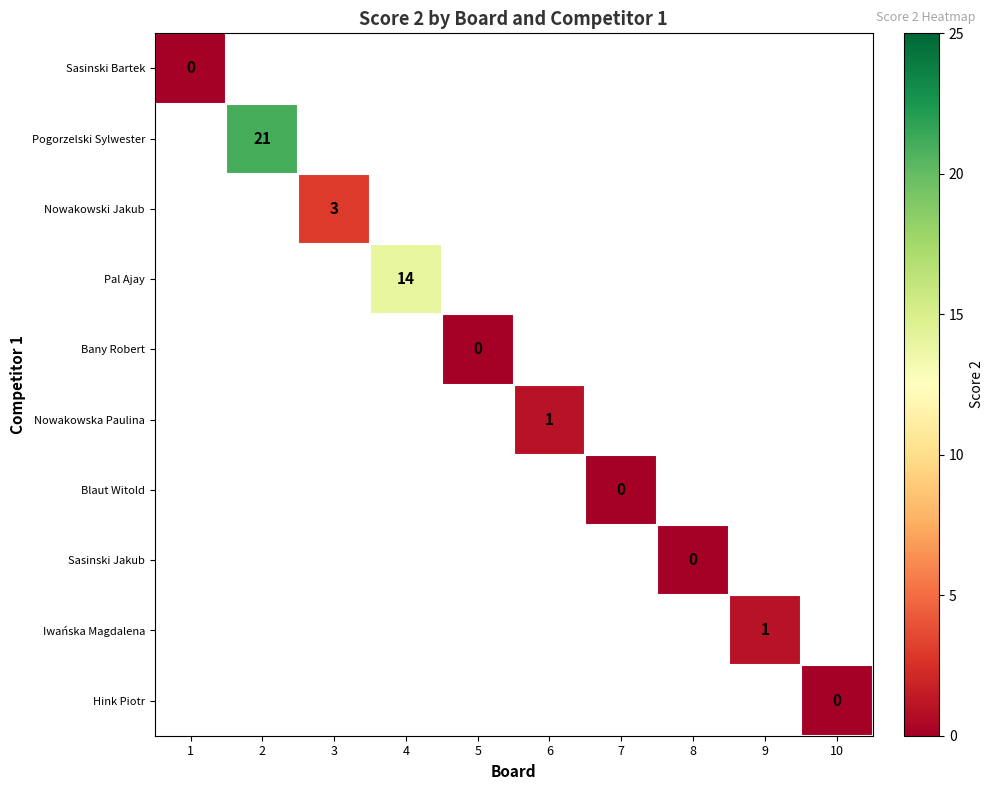

The Nowakowska Paulina series shows 1 at 6. True or false?

True